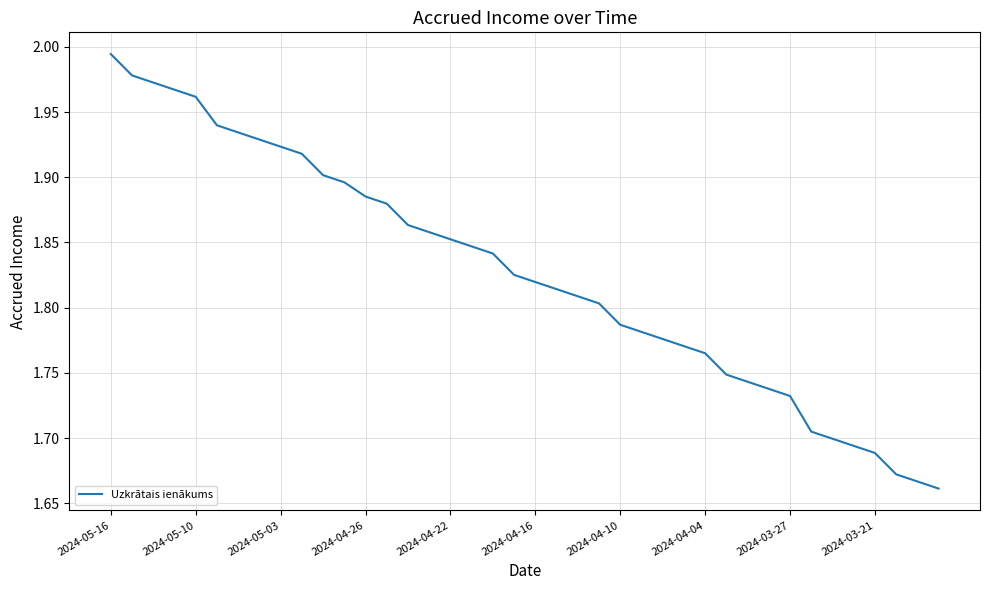

What is the difference between the maximum and minimum values?

0.3